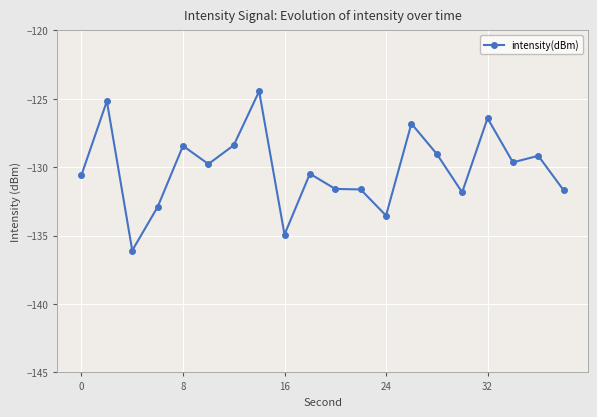

What is the smallest value displayed?

-136.1